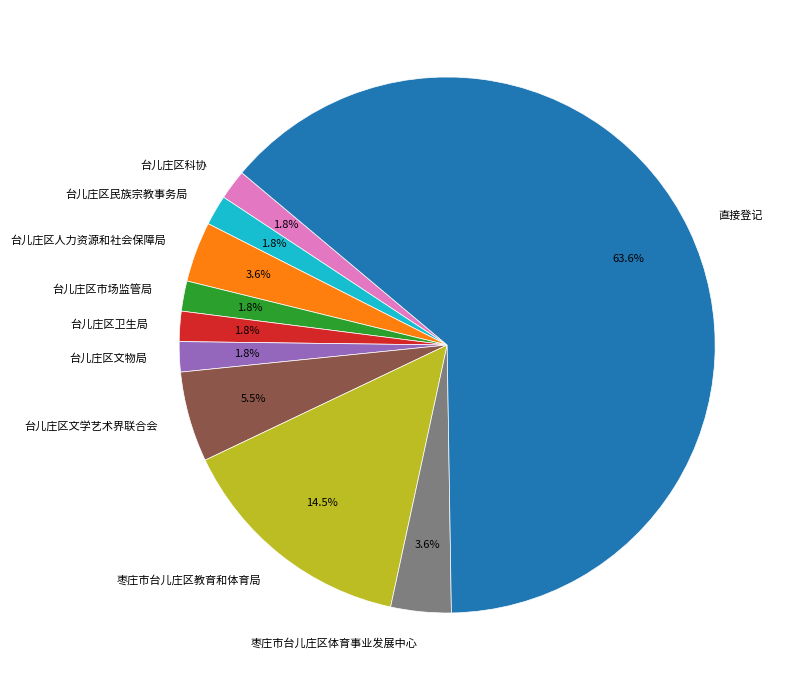

True or false: 直接登记 accounts for 64% of the total.

True